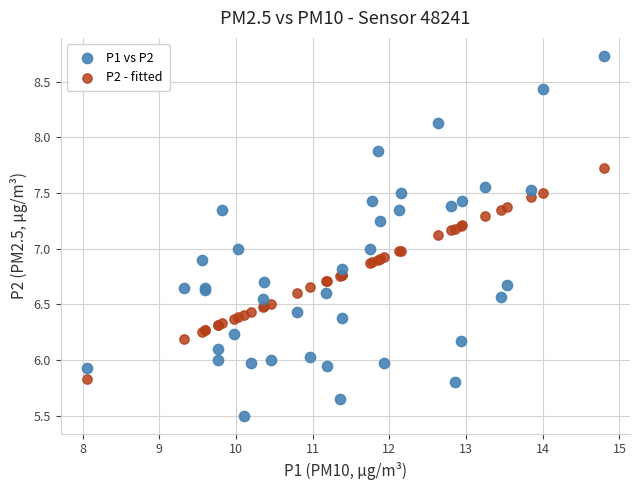

Which series contains the lowest Y value?

P1 vs P2